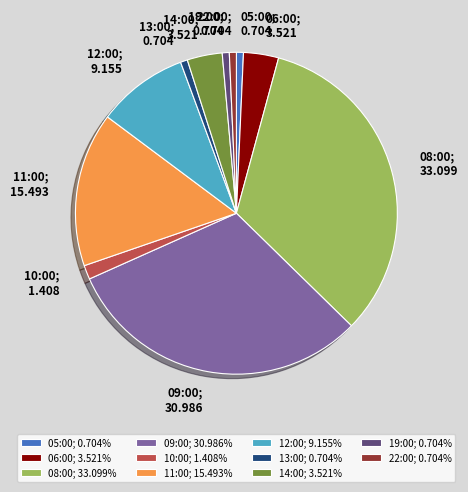

What is the ratio of the value at 09:00; 30.986% to the value at 22:00; 0.704%?

44.0